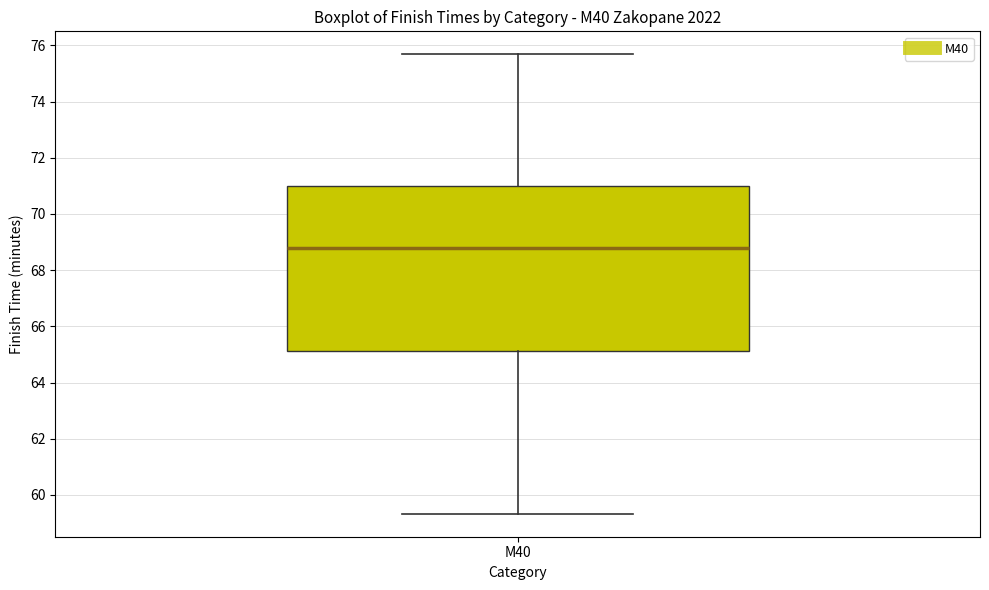

Read this box plot against the y-axis: the position of the median line, the range covered by the box, and the ends of both whiskers. The values are not printed on the chart, so give them approximately, as read against the axis.

median 68.8, box 65.2 to 71.0, whiskers 59.4 to 75.6